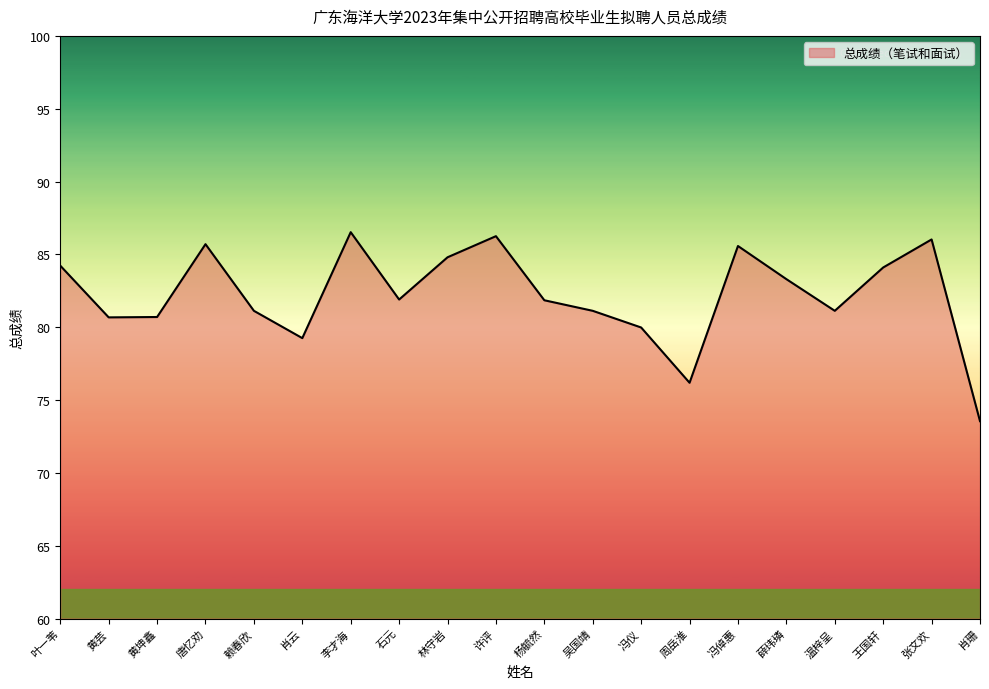

The chart shows a value of 84.1 at 王国轩. True or false?

True